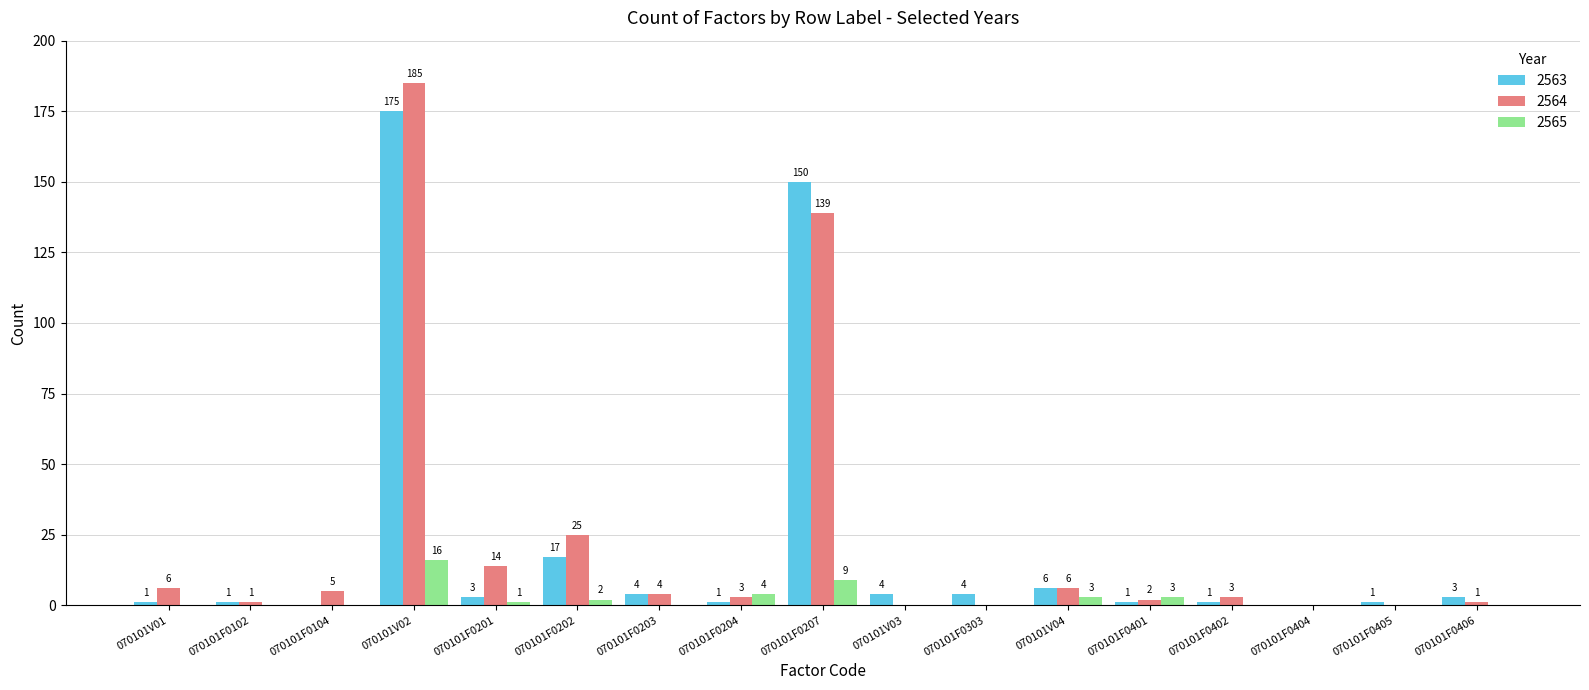

Which series has the largest total across all categories?

2564